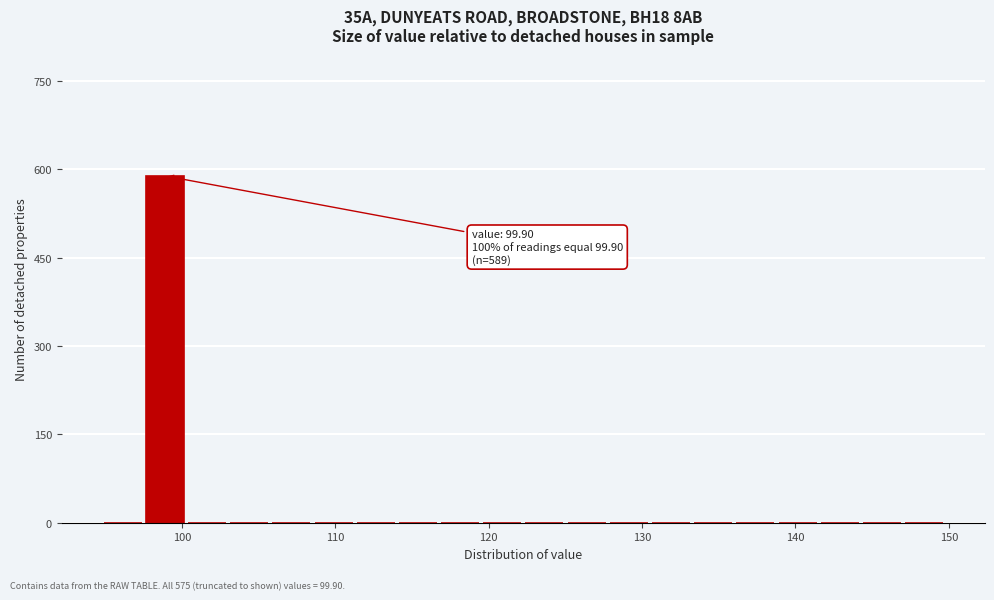

Read against the x-axis, roughly where is the centre of the tallest bar?

99